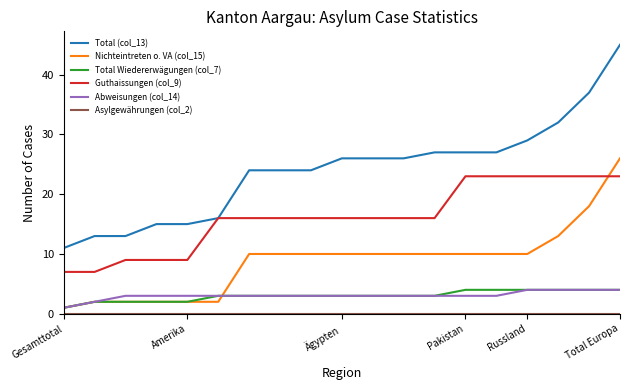

Is this an area chart (filled region under the line)?

No